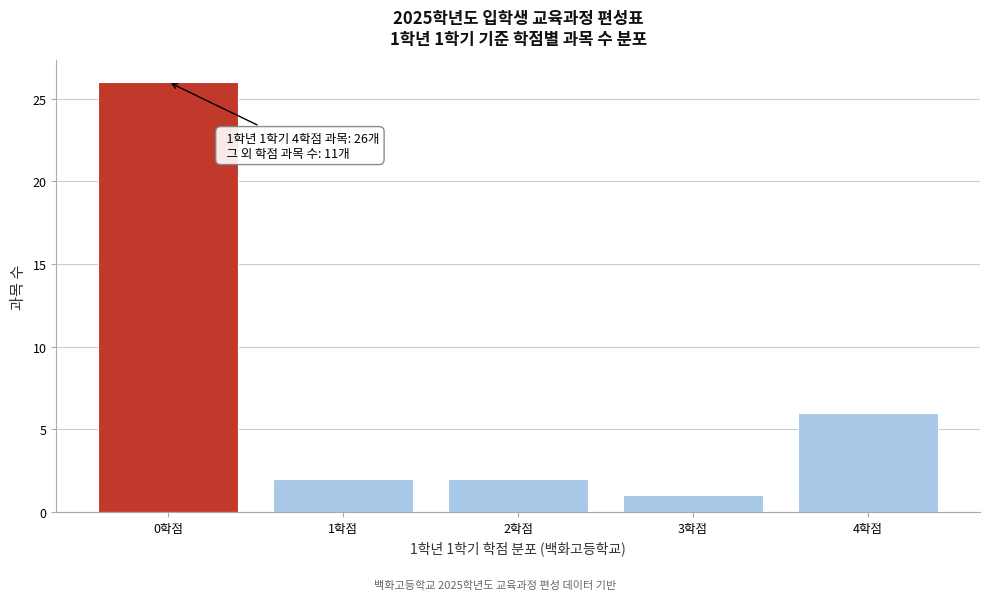

Reading left to right, list all the values displayed in this chart.

26	2	2	1	6